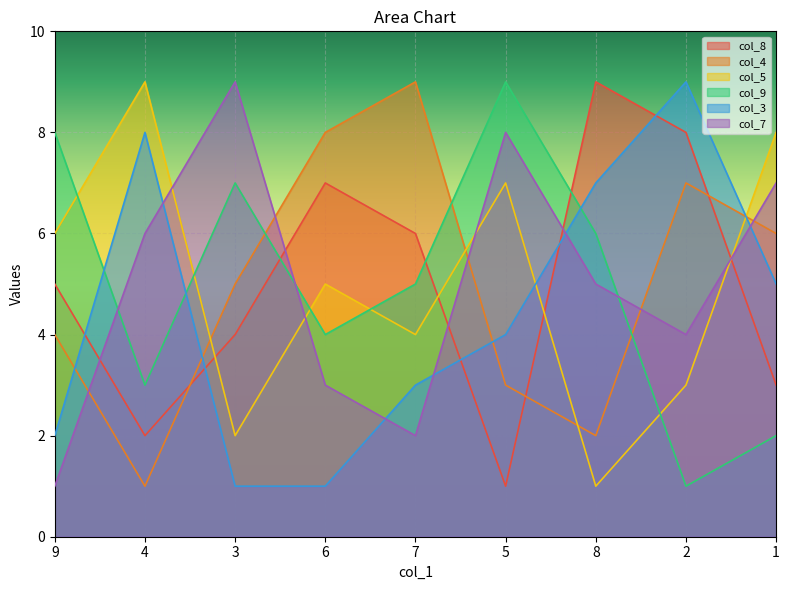

What value does the col_8 series have at 7?

6